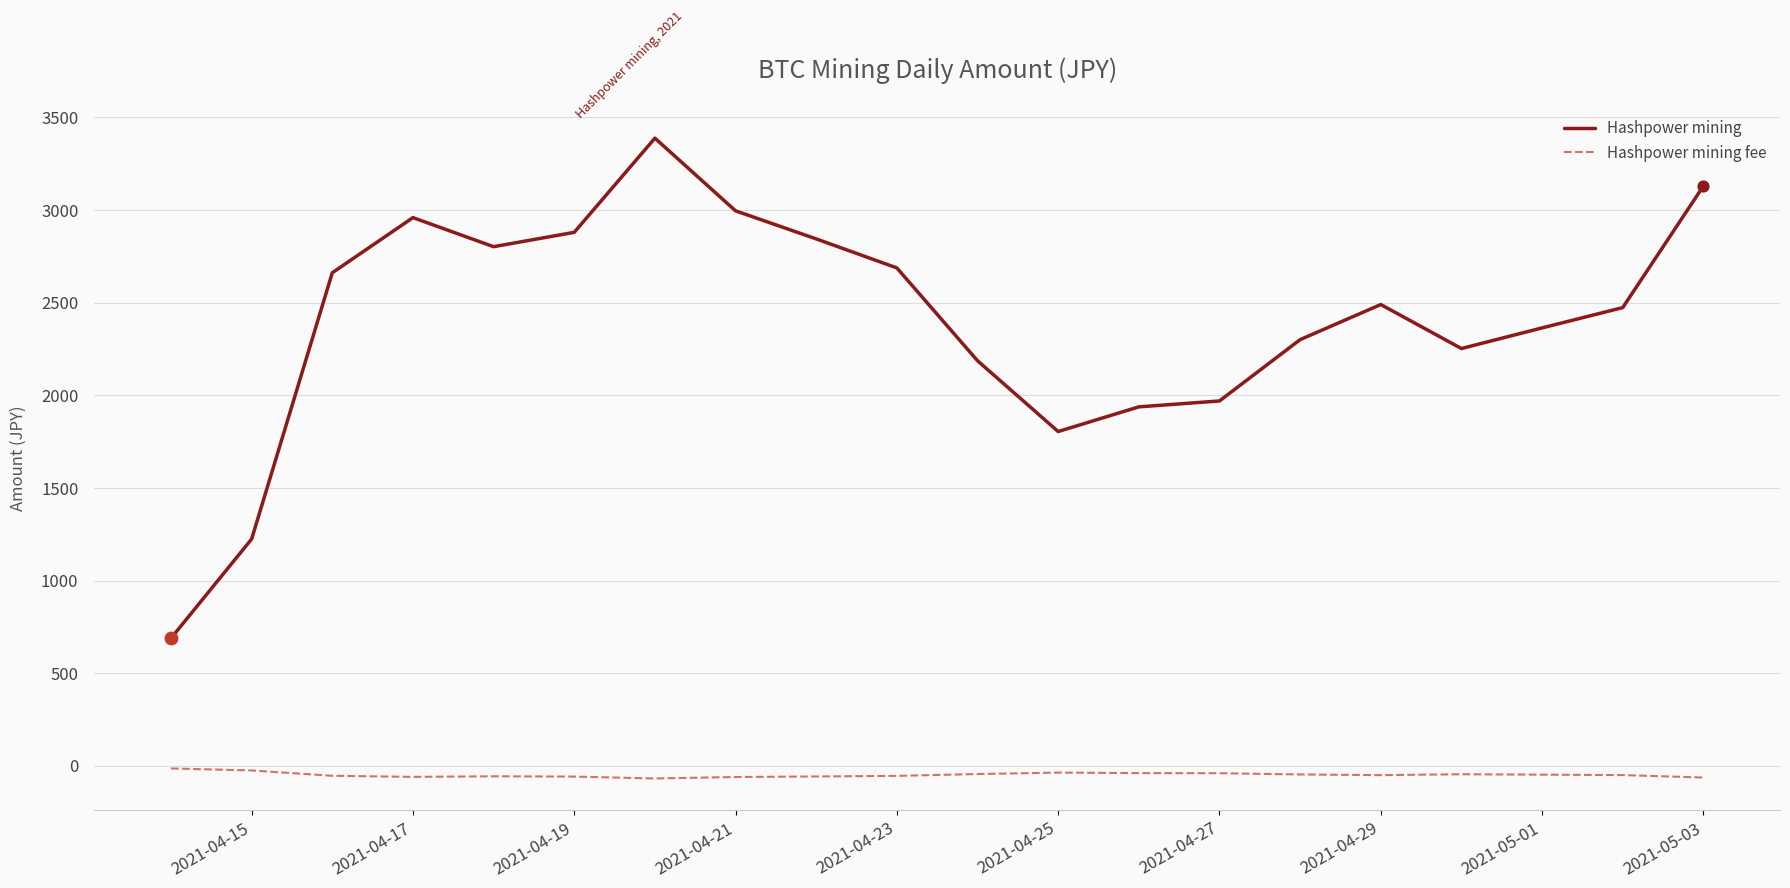

What is the difference between the maximum and minimum values in the Hashpower mining series?

2699.2